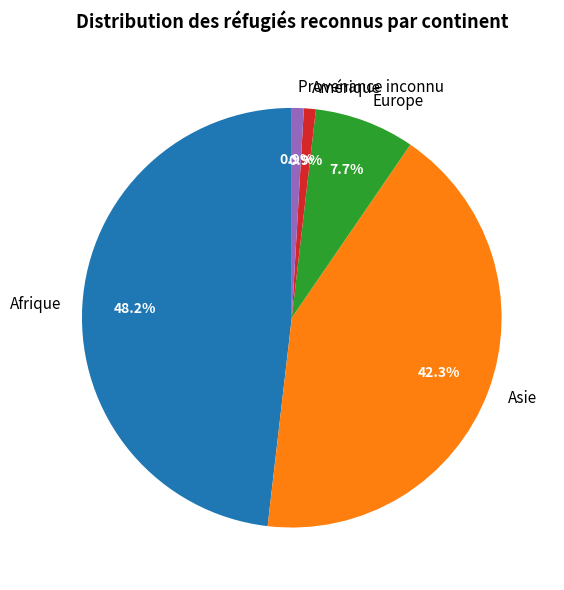

To the nearest percent, what percentage of the pie is Provenance inconnu?

1%